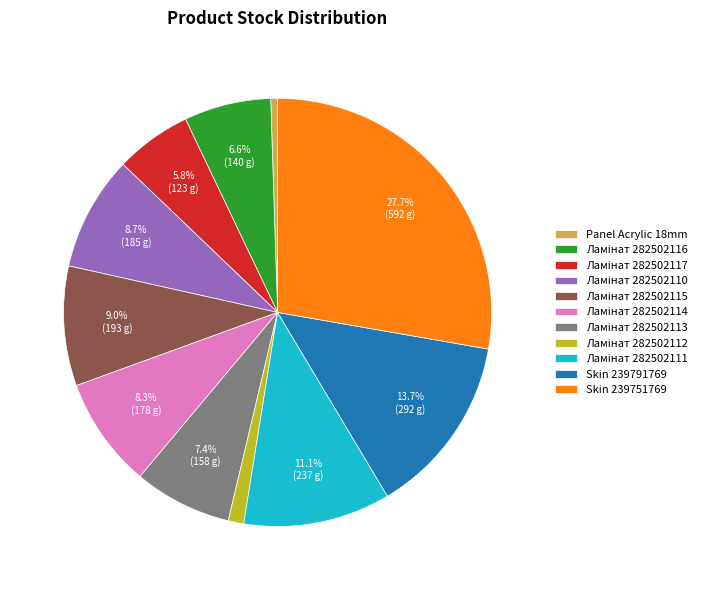

How much of the chart is everything except Skin 239751769?

72.3%